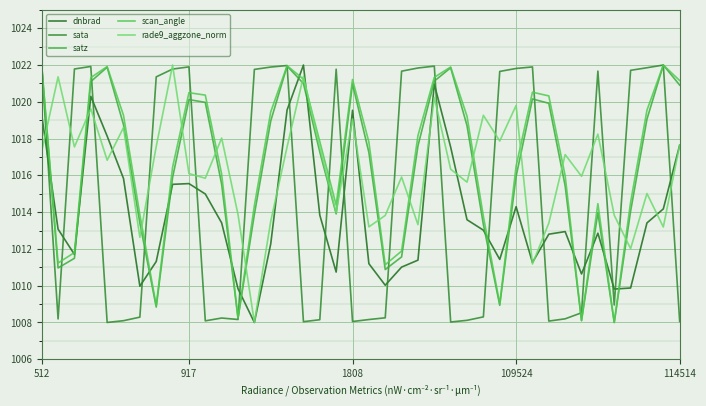

What is the maximum value for sata?

1022.0